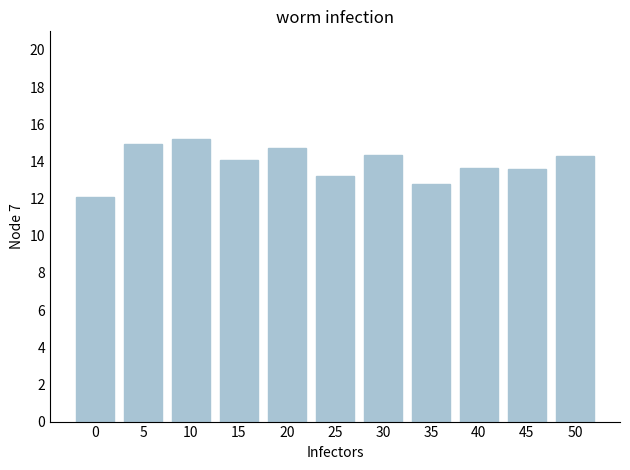

At which label does the data first exceed 14?

5